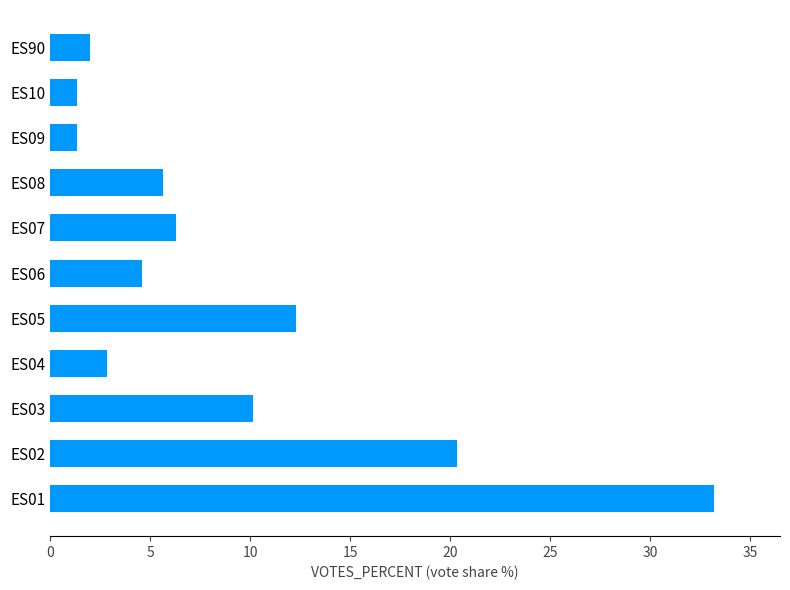

Which has a higher value, ES01 or ES06?

ES01